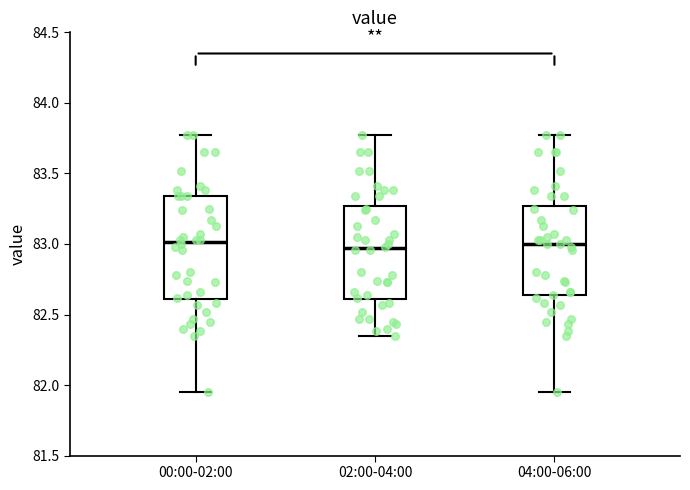

Reading left to right, read every box against the y-axis: the position of its median line, the range the box covers, and the ends of its whiskers. The values are not printed on the chart, so give them approximately, as read against the axis.

00:00-02:00: median 83.00, box 82.60 to 83.35, whiskers 81.95 to 83.75
02:00-04:00: median 82.95, box 82.60 to 83.25, whiskers 82.35 to 83.75
04:00-06:00: median 83.00, box 82.65 to 83.25, whiskers 81.95 to 83.75